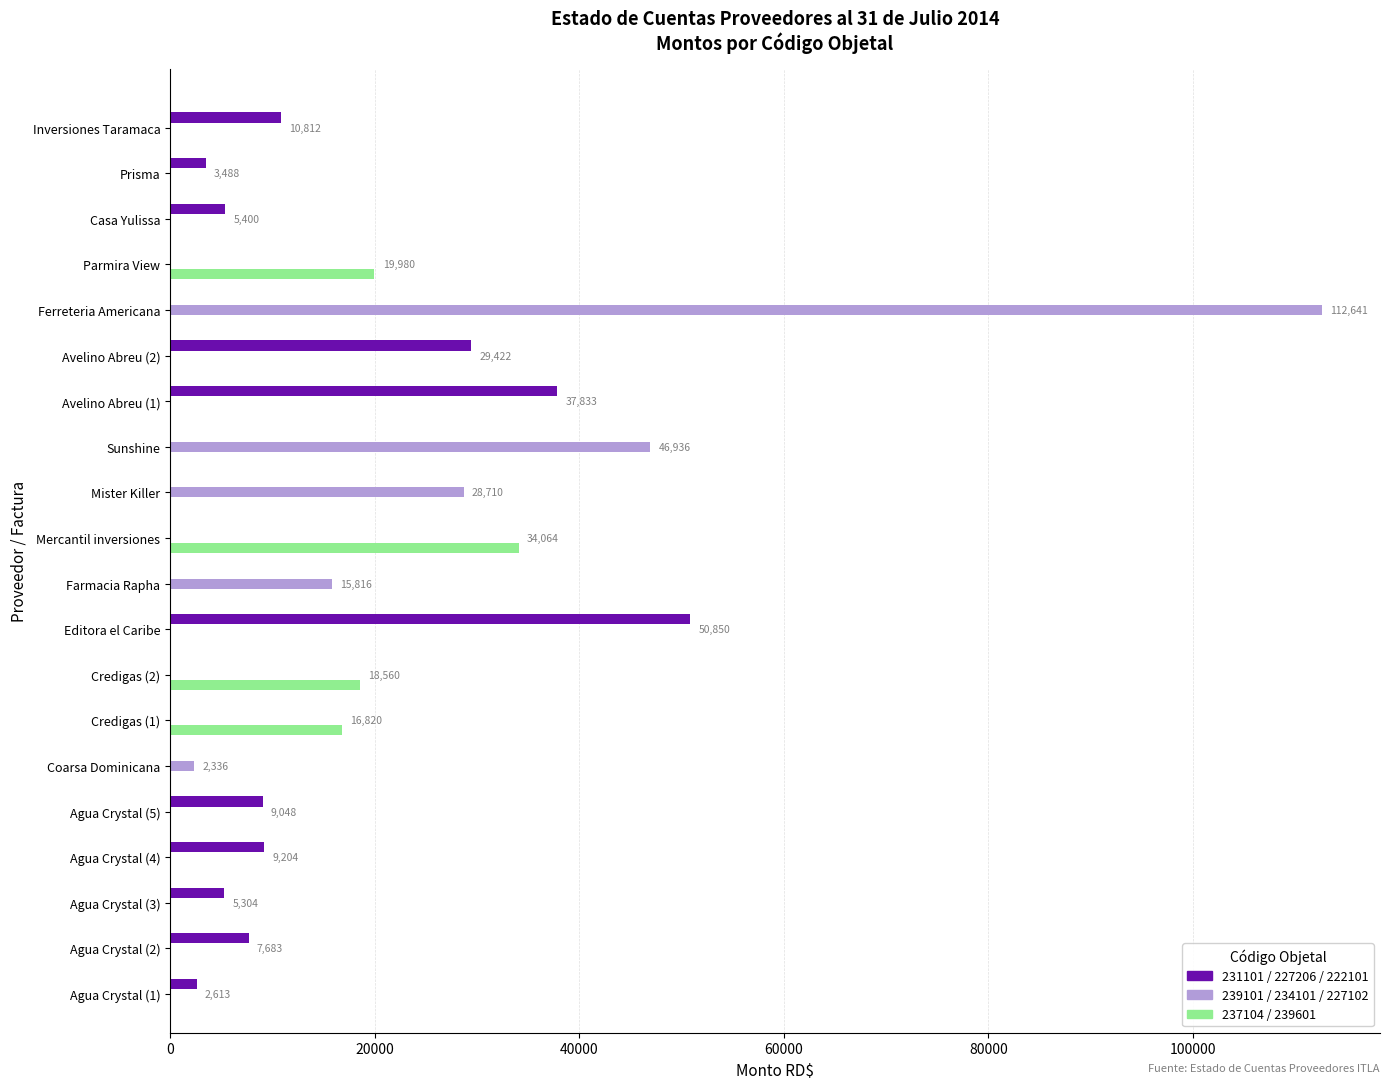

What is the change in value from Mercantil inversiones to Parmira View?

-14083.9